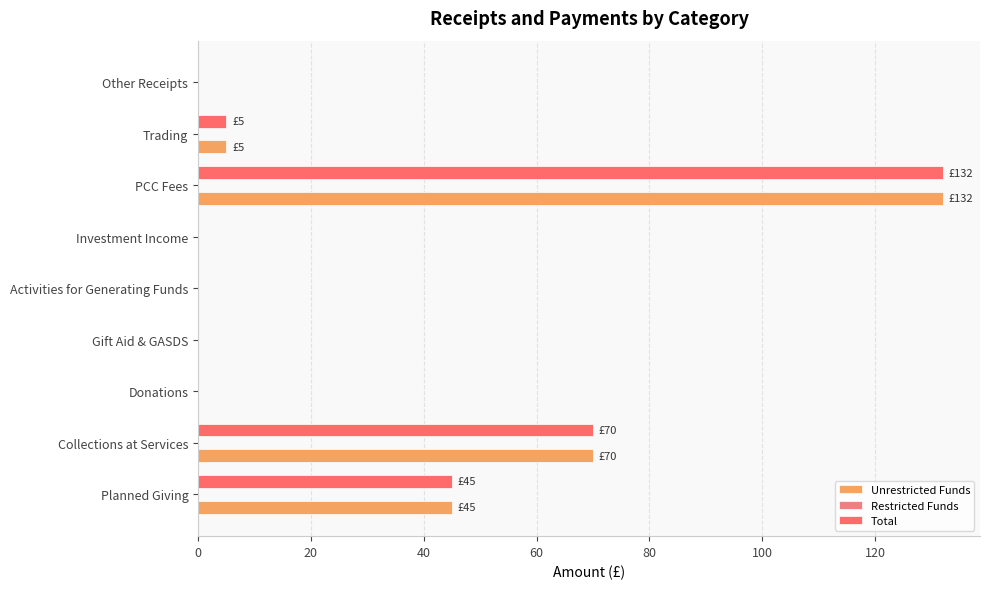

What position from the left is 60?

4